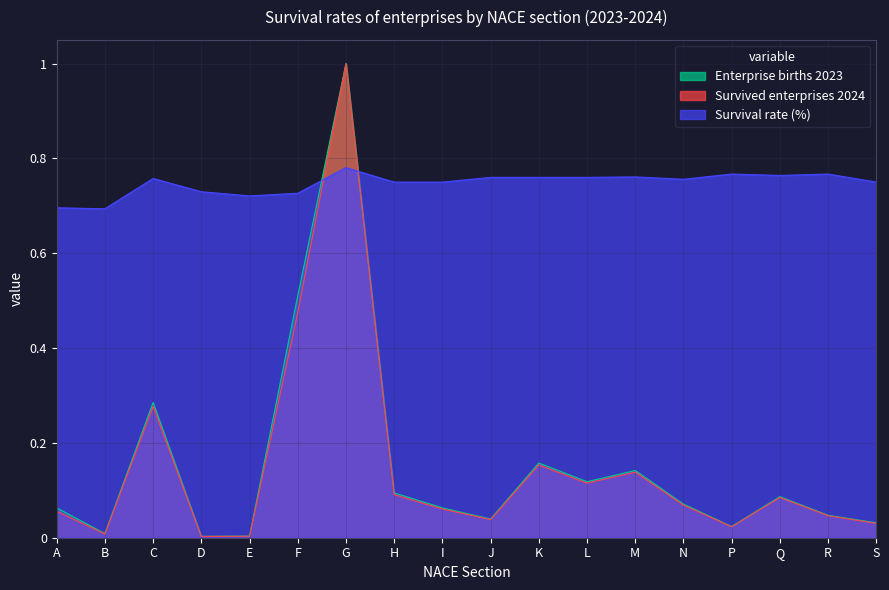

Reading left to right, extract all data points from this chart.

Enterprise births 2023: A=0.1	B=0.0	C=0.3	D=0.0	E=0.0	F=0.5	G=1.0	H=0.1	I=0.1	J=0.0	K=0.2	L=0.1	M=0.1	N=0.1	P=0.0	Q=0.1	R=0.0	S=0.0
Survived enterprises 2024: A=0.1	B=0.0	C=0.3	D=0.0	E=0.0	F=0.5	G=1.0	H=0.1	I=0.1	J=0.0	K=0.2	L=0.1	M=0.1	N=0.1	P=0.0	Q=0.1	R=0.0	S=0.0
Survival rate (%): A=0.7	B=0.7	C=0.8	D=0.7	E=0.7	F=0.7	G=0.8	H=0.8	I=0.8	J=0.8	K=0.8	L=0.8	M=0.8	N=0.8	P=0.8	Q=0.8	R=0.8	S=0.8